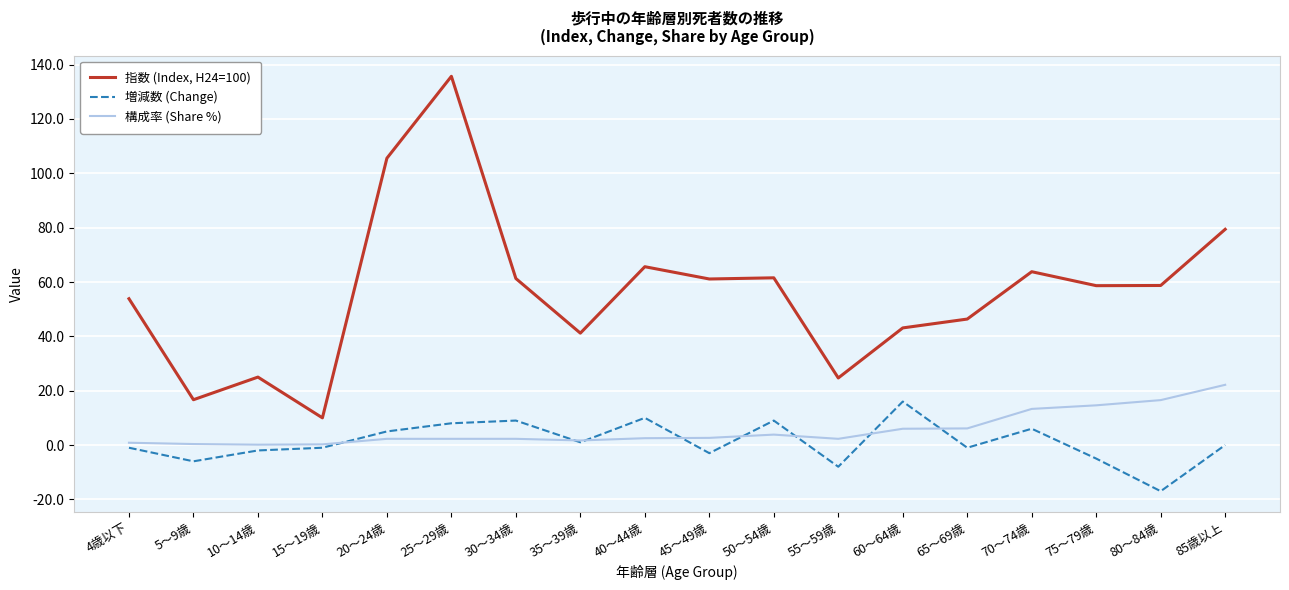

What position from the right is 35～39歳?

11